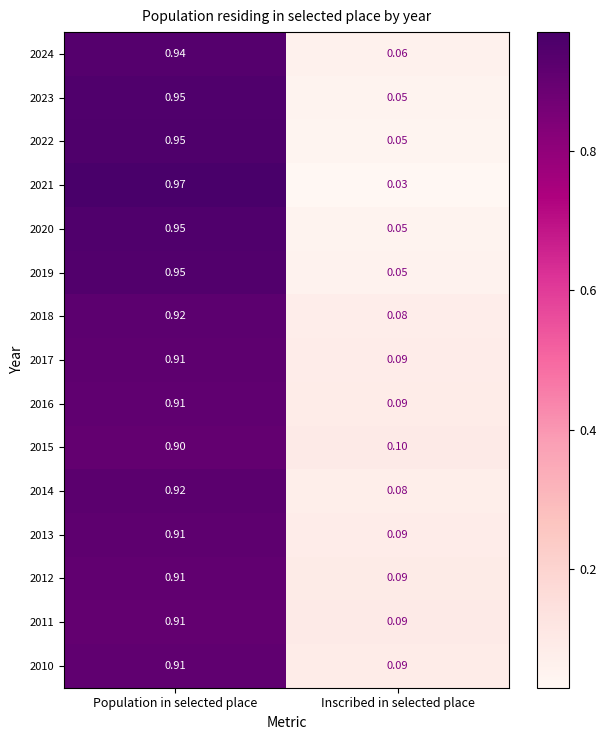

Where is 2012 nearest to the value 0?

Inscribed in selected place